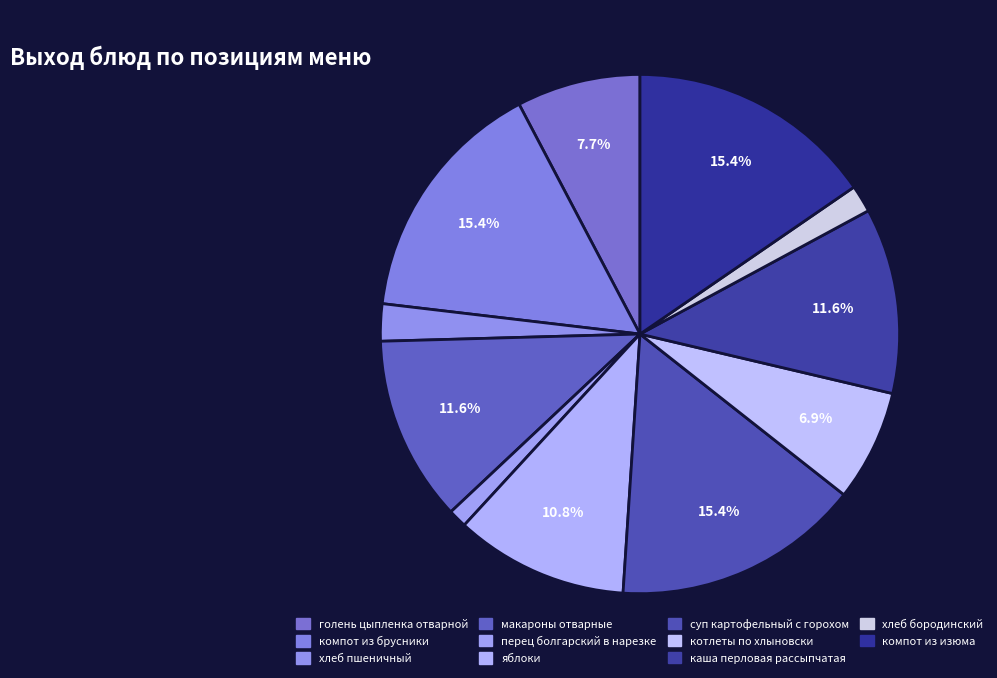

Count the number of slices in the pie.

11